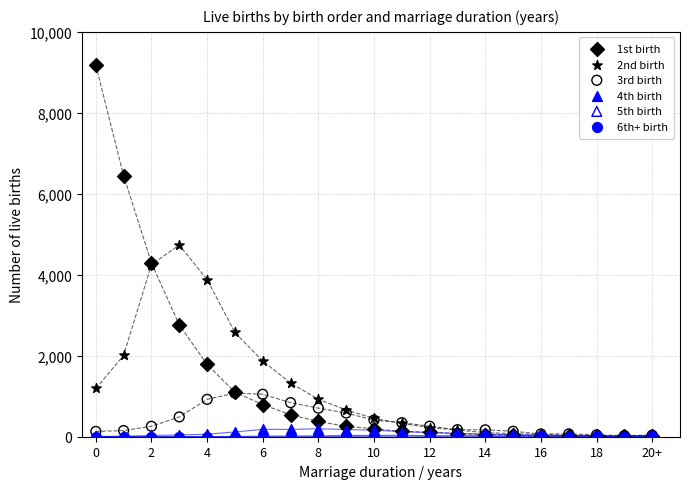

Which series contains the highest Y value?

1st birth